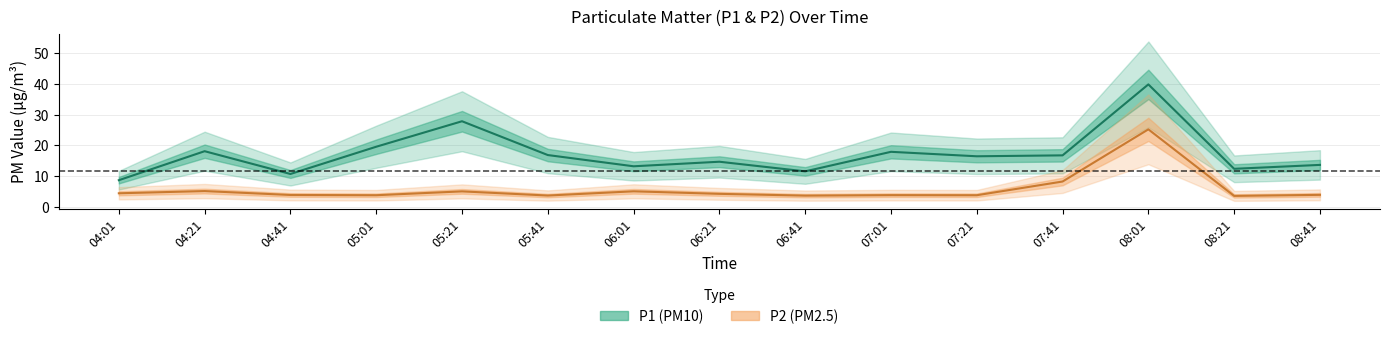

True or false: P1 and P2 intersect in this chart.

False